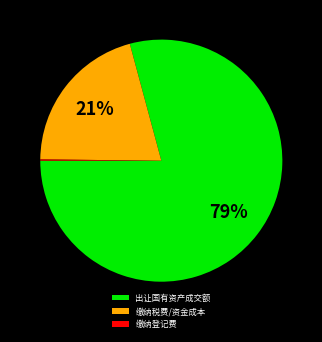

Is it true that 出让国有资产成交额 is 79% of the pie?

True